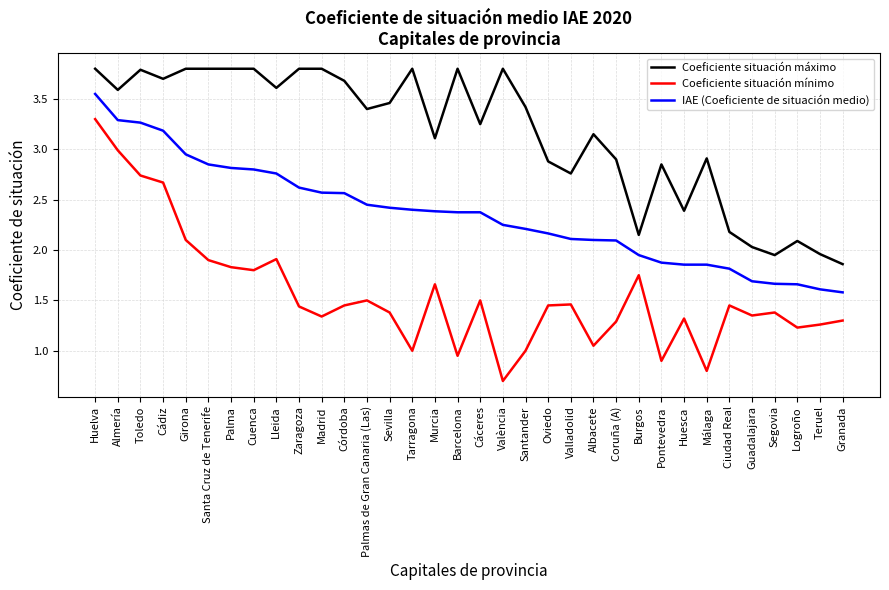

What position from the right is Cádiz?

31